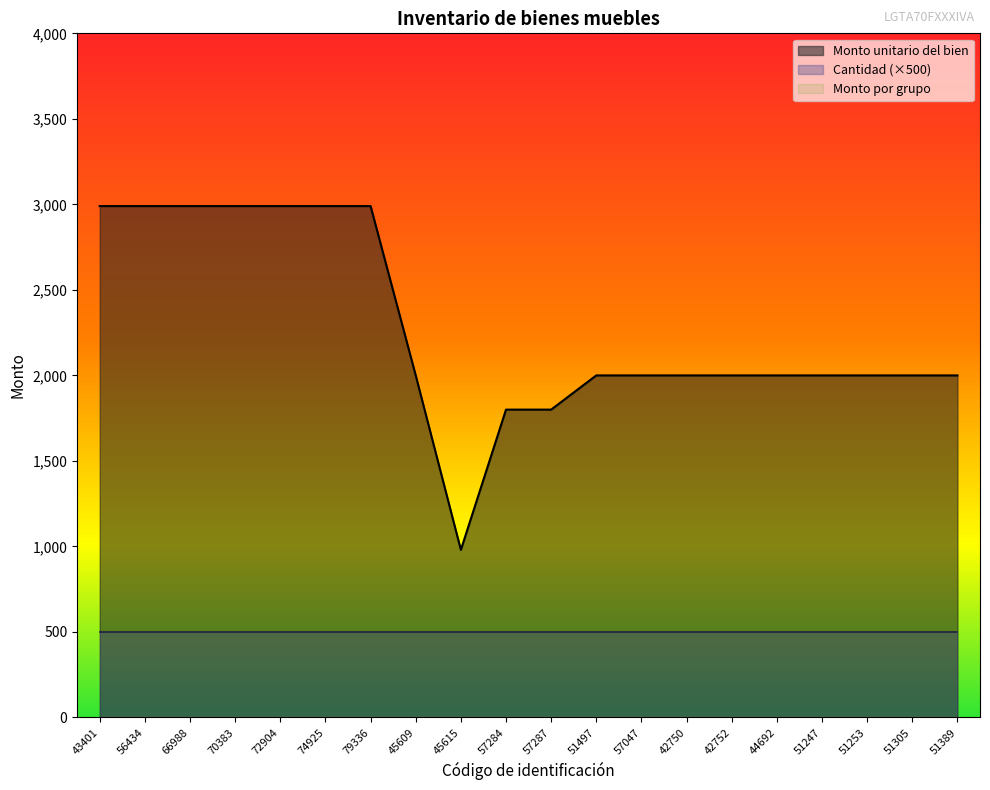

At which category is the sum across all series the highest?

43401